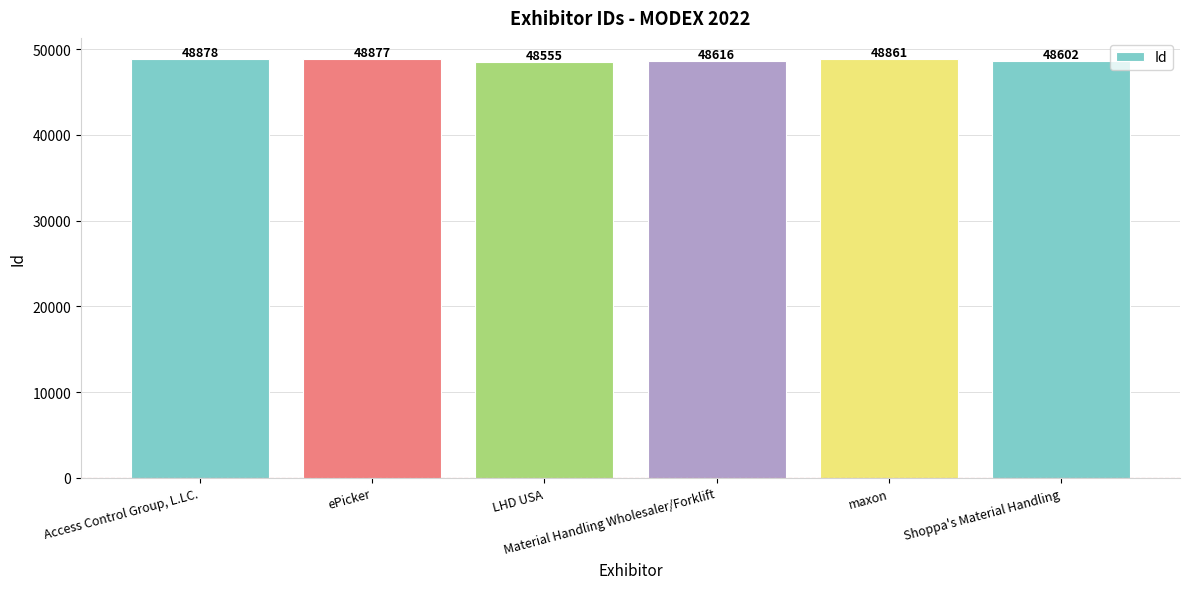

Between maxon and Material Handling Wholesaler/Forklift, which is larger?

maxon